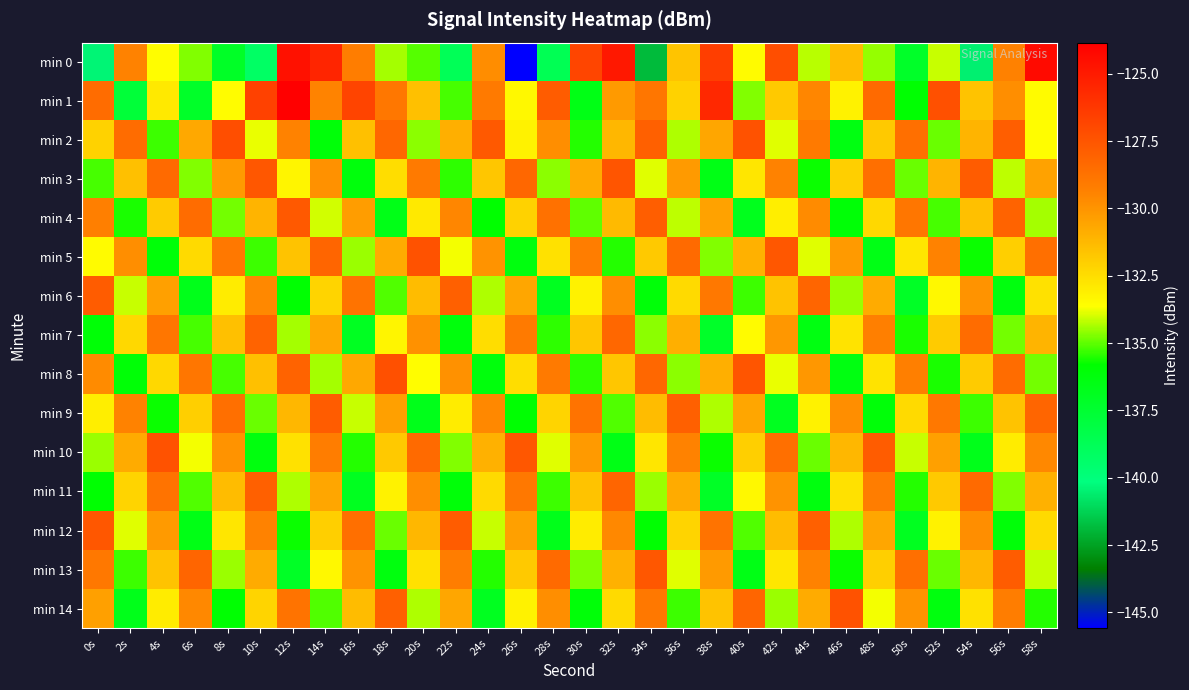

Rank the series by their maximum value, from lowest to highest.

min 7, min 11, min 6, min 9, min 4, min 12, min 13, min 3, min 5, min 10, min 14, min 8, min 2, min 0, min 1